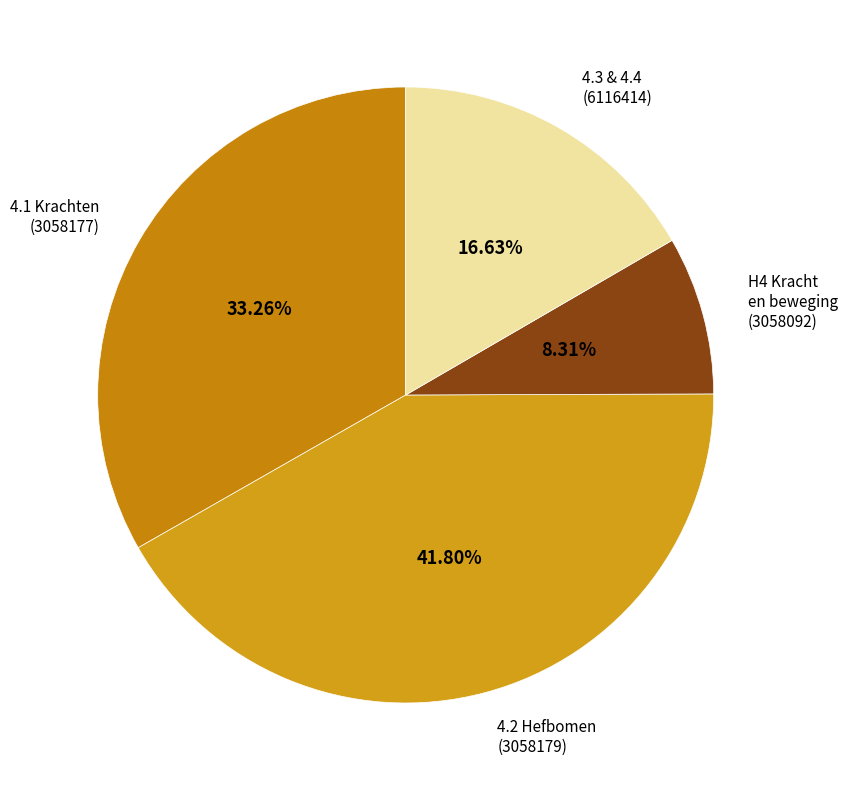

Count the number of slices in the pie.

4